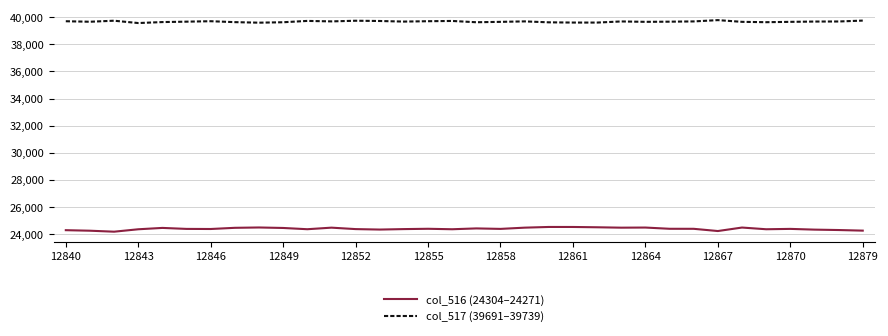

List the series in order of their overall mean, lowest first.

col_516 (24304–24271), col_517 (39691–39739)